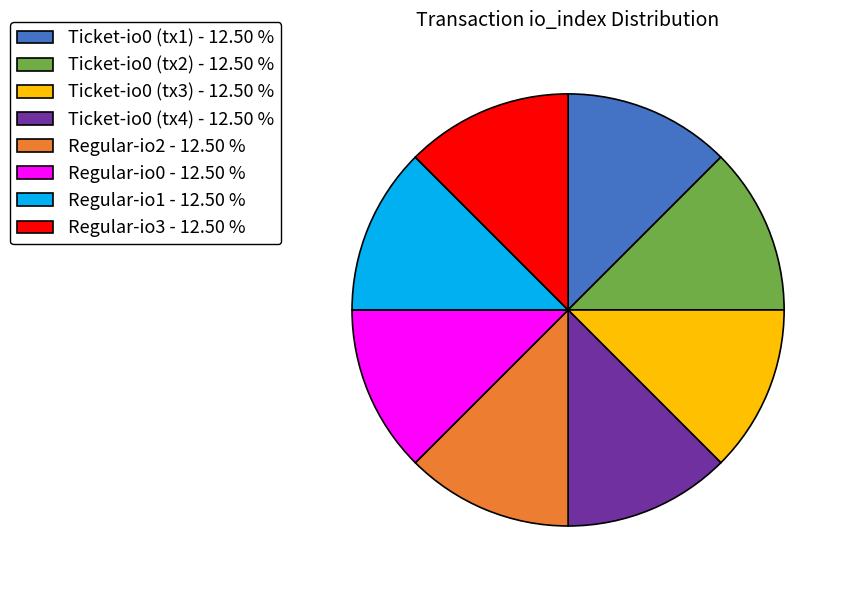

Approximately how many times larger is the value at Ticket-io0 (tx4) - 12.50 % compared to Ticket-io0 (tx3) - 12.50 %?

1.0